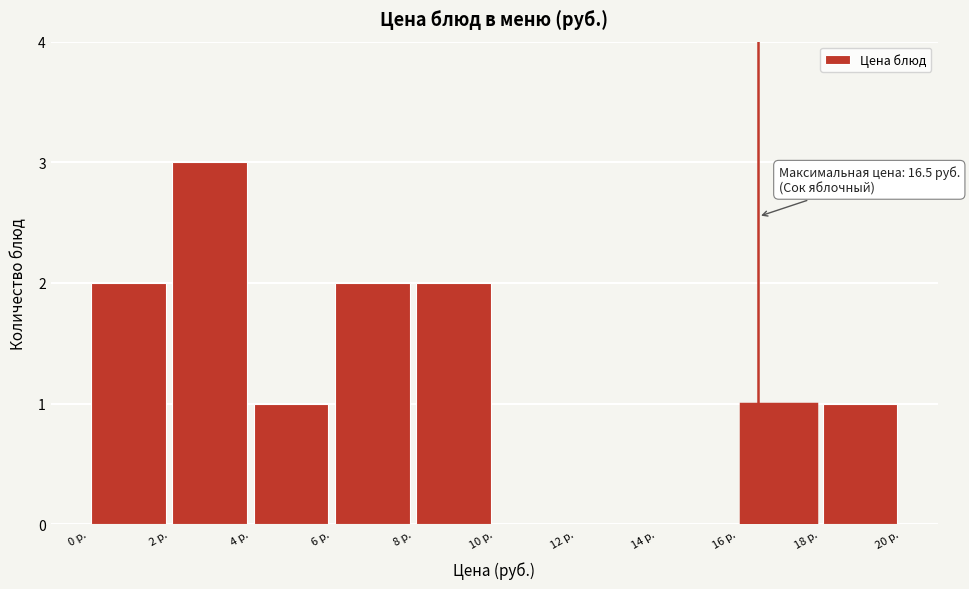

Which range on the x-axis has the tallest bar?

2 to 4